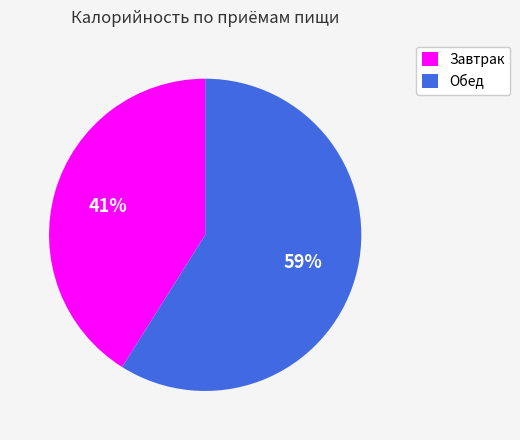

Rank the categories by value from highest to lowest.

Обед, Завтрак